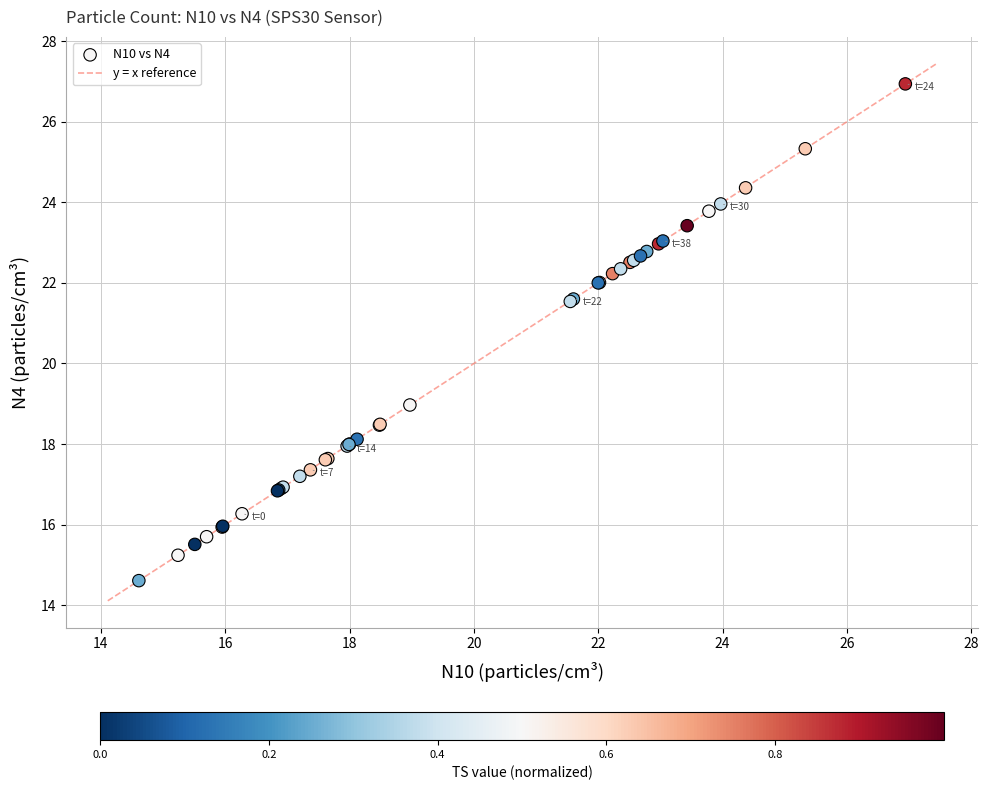

What Y value in the scatter plot is closest to 20?

19.0